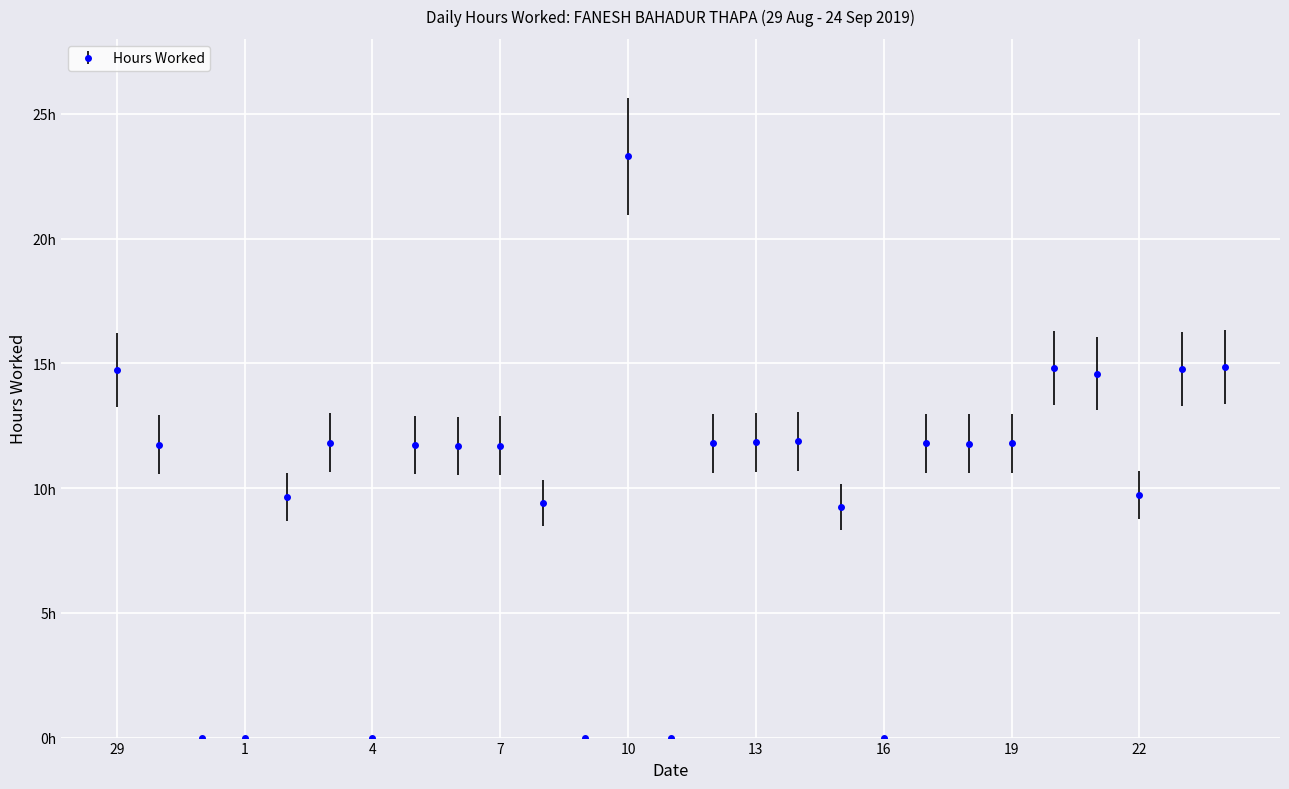

What is the label of the 23rd point from the right?

2